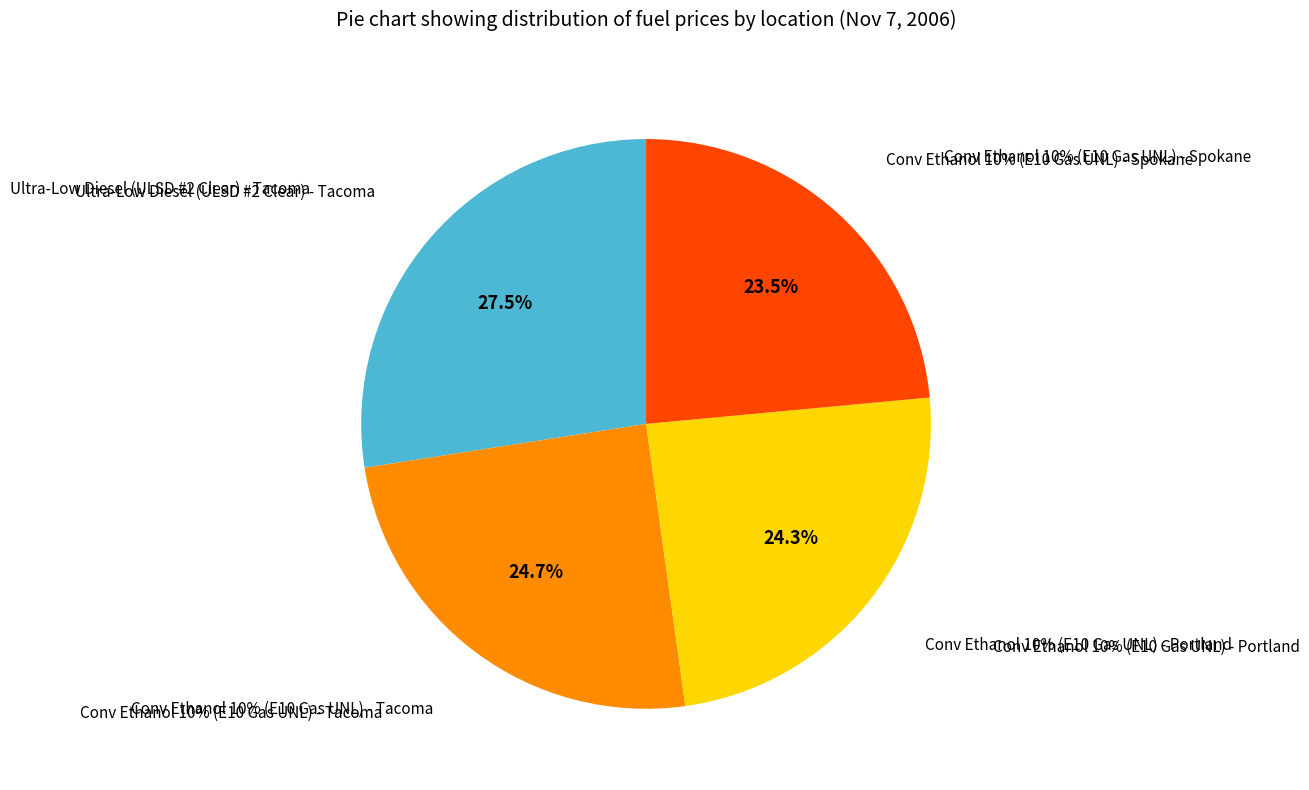

How many slices are in this pie chart?

4